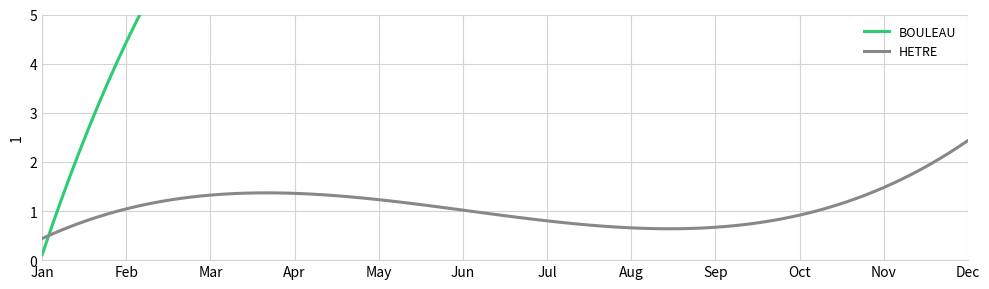

Reading left to right, list all the values displayed in this chart.

BOULEAU: 0.1	9.8	9.0	8.6
HETRE: 0.4	1.3	0.6	2.4